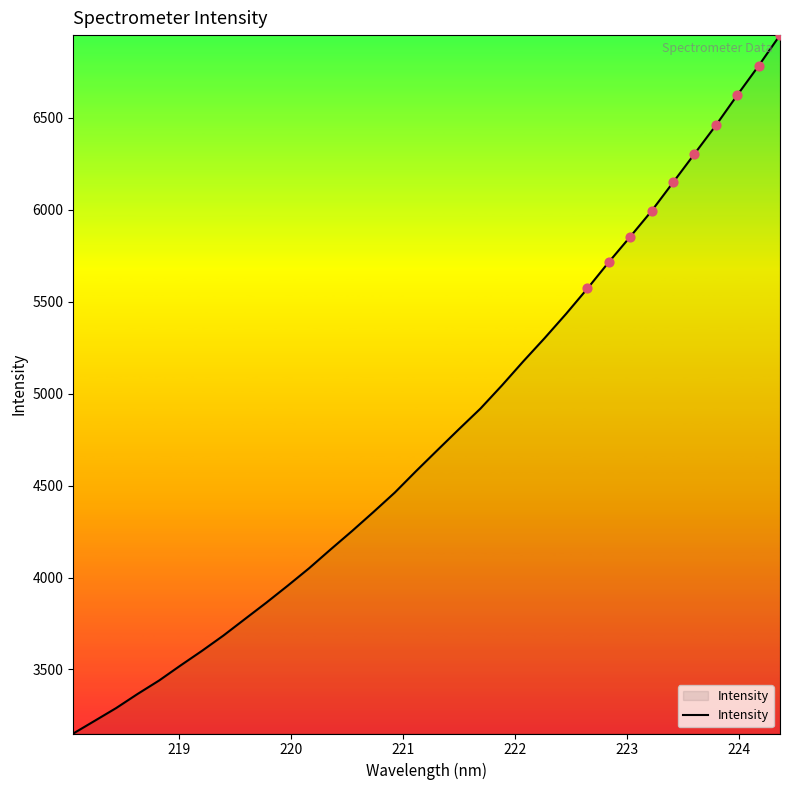

What is the greatest value displayed?

6950.8